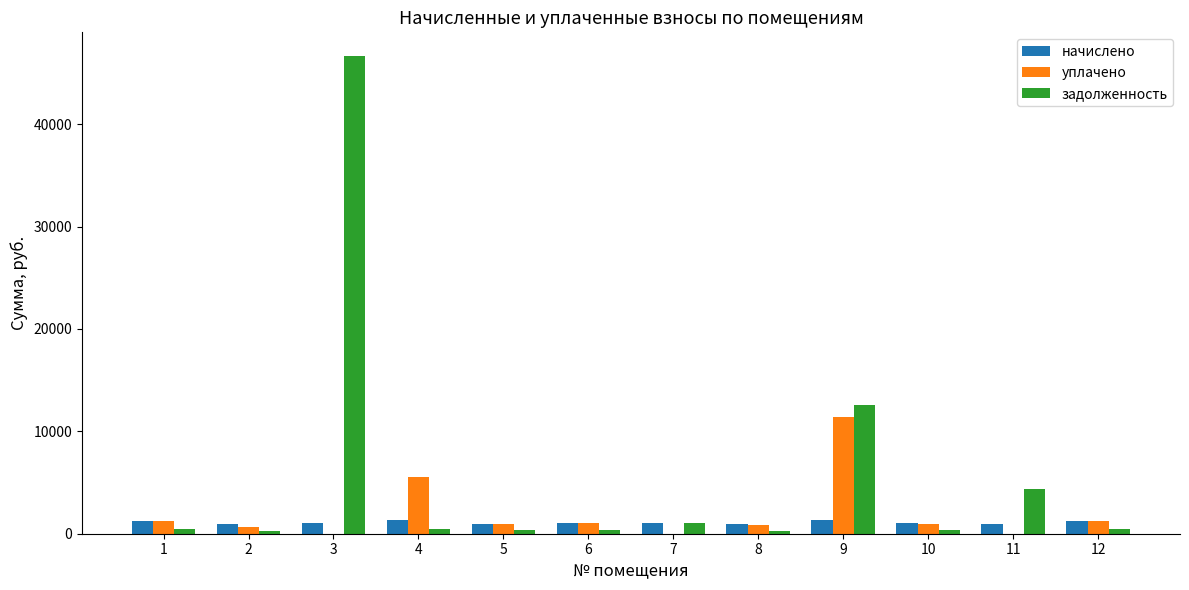

What is the sum of all начислено values?

13044.6